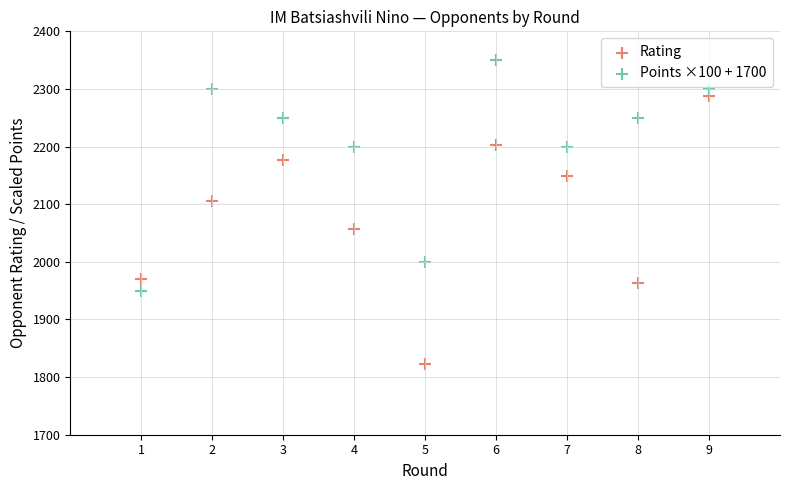

Across all data points, what is the range of Y values (max minus min)?

528